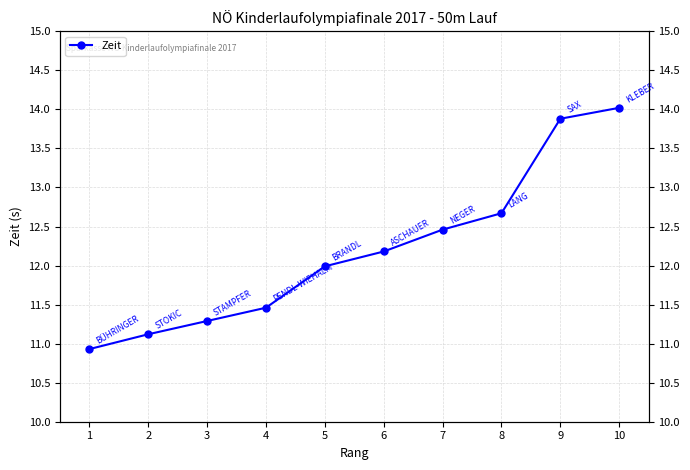

Which label corresponds to the smallest value in the chart?

1